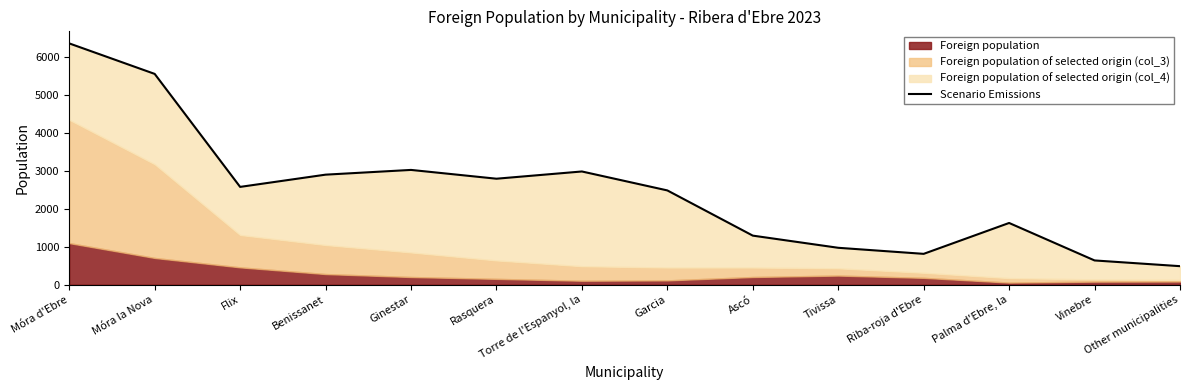

Does the chart display data point markers on the line(s)?

No